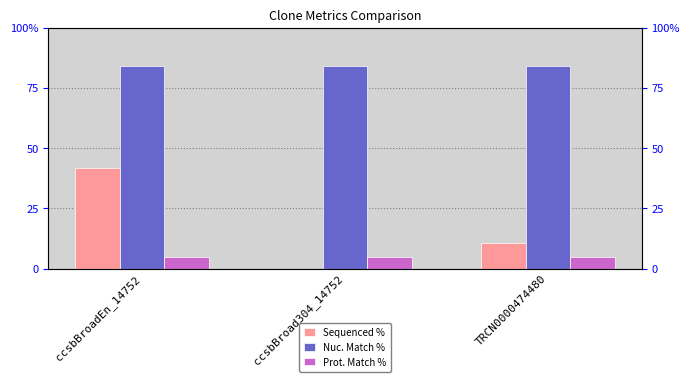

Which series changed the most between ccsbBroad304_14752 and TRCN0000474480?

Sequenced %